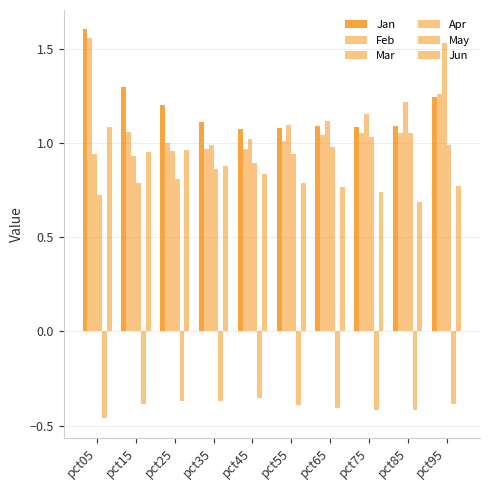

What is the maximum value shown in the chart?

1.6